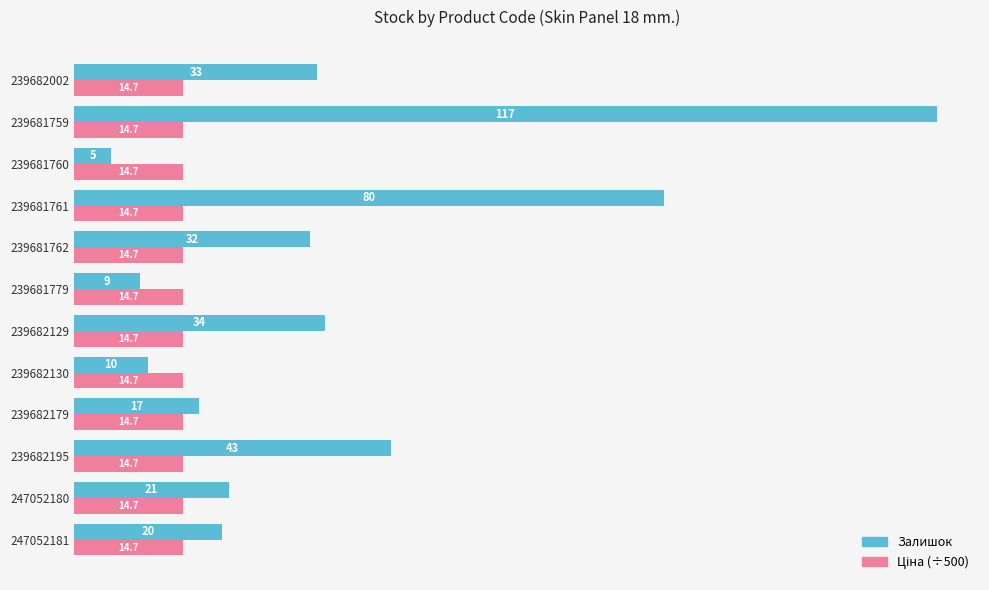

The Залишок series shows 48.2 at 239682002. True or false?

False